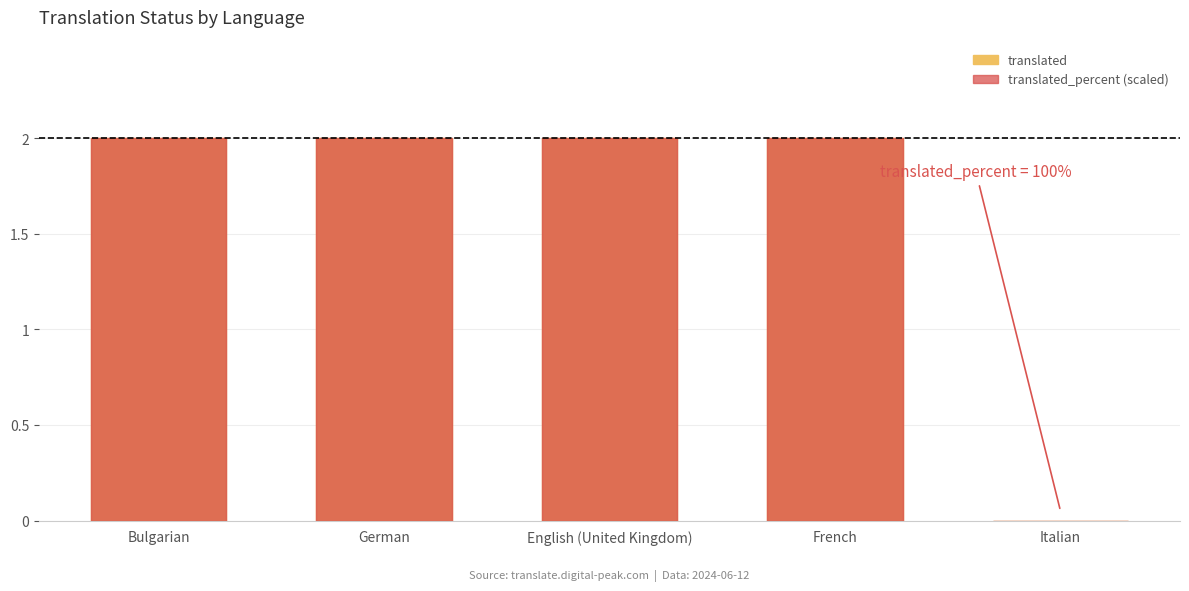

How many positive values does the translated_percent (scaled) series have?

4